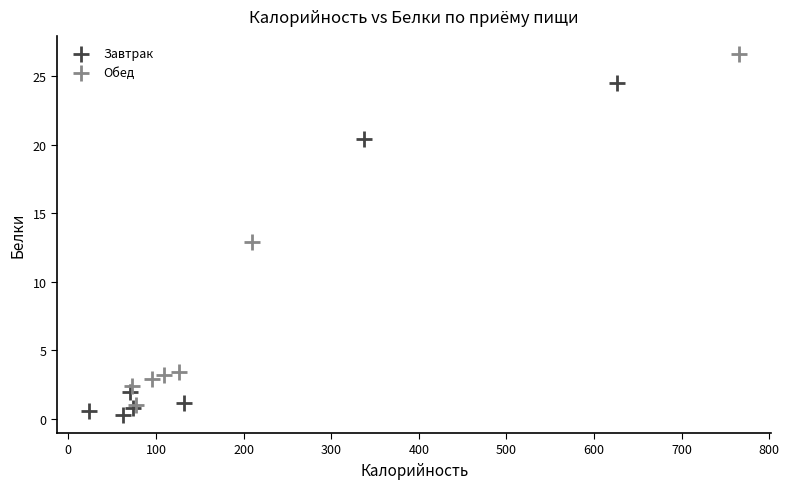

Which series contains the highest Y value?

Обед